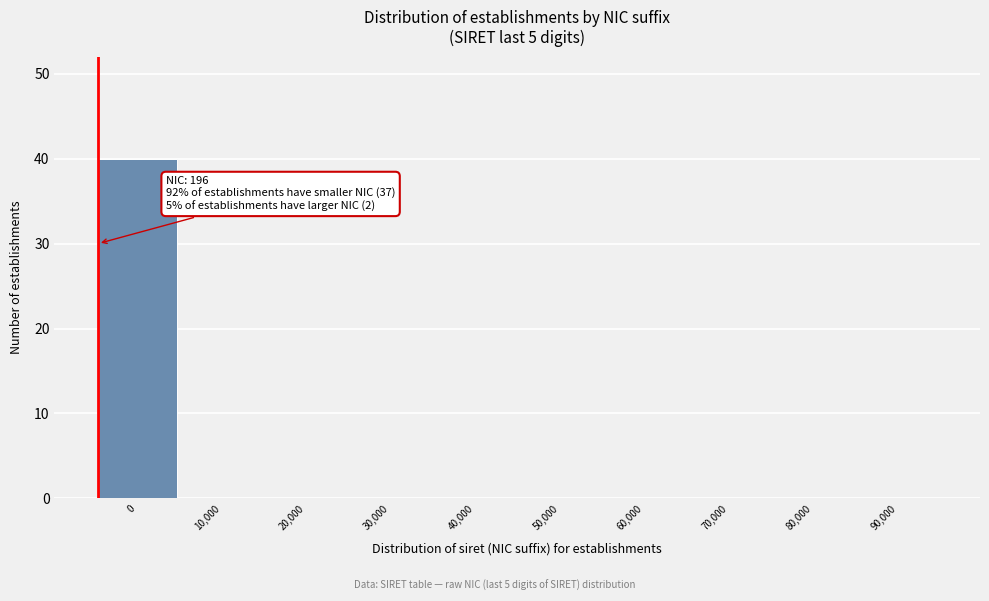

Reading left to right, what are all the values shown in this chart?

0=40	10,000=0	20,000=0	30,000=0	40,000=0	50,000=0	60,000=0	70,000=0	80,000=0	90,000=0